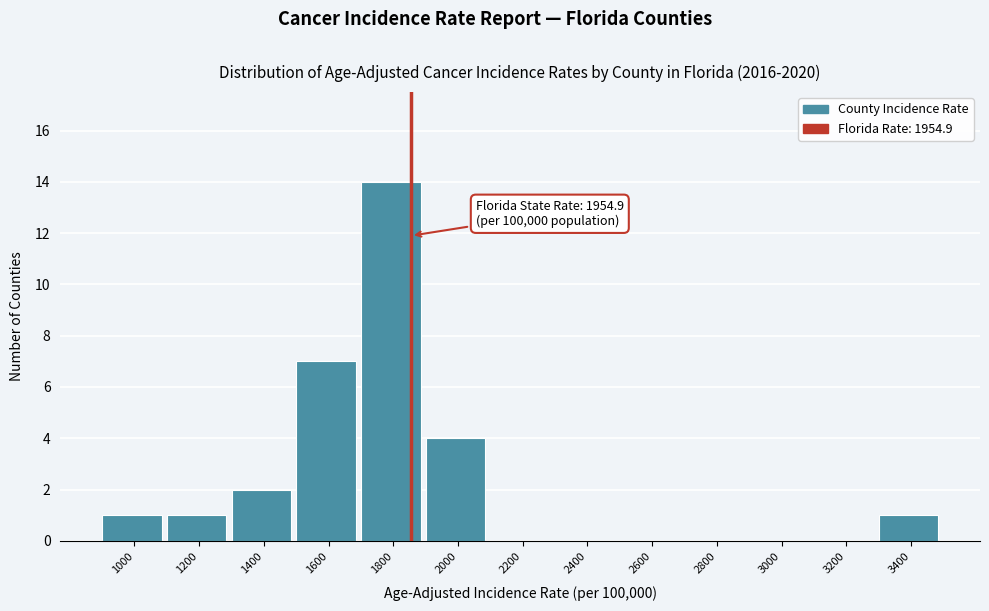

Reading left to right, extract all data points from this chart.

1000=1	1200=1	1400=2	1600=7	1800=14	2000=4	2200=0	2400=0	2600=0	2800=0	3000=0	3200=0	3400=1